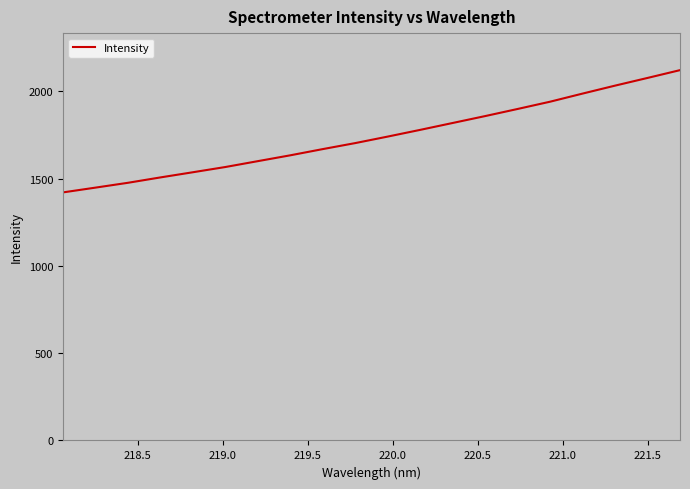

What is the difference between the maximum and minimum values?

700.2